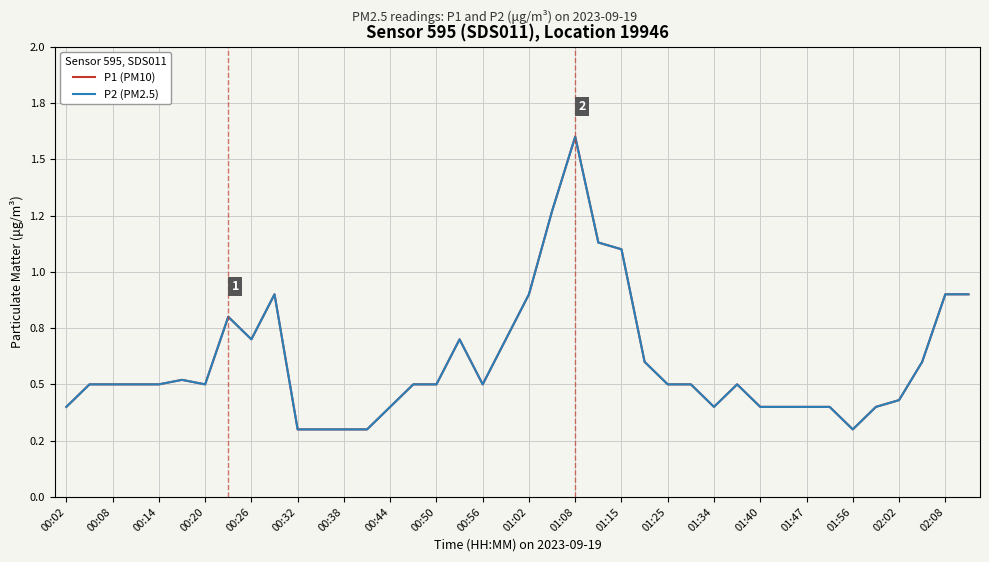

What is the sum of all P1 (PM10) values?

23.9